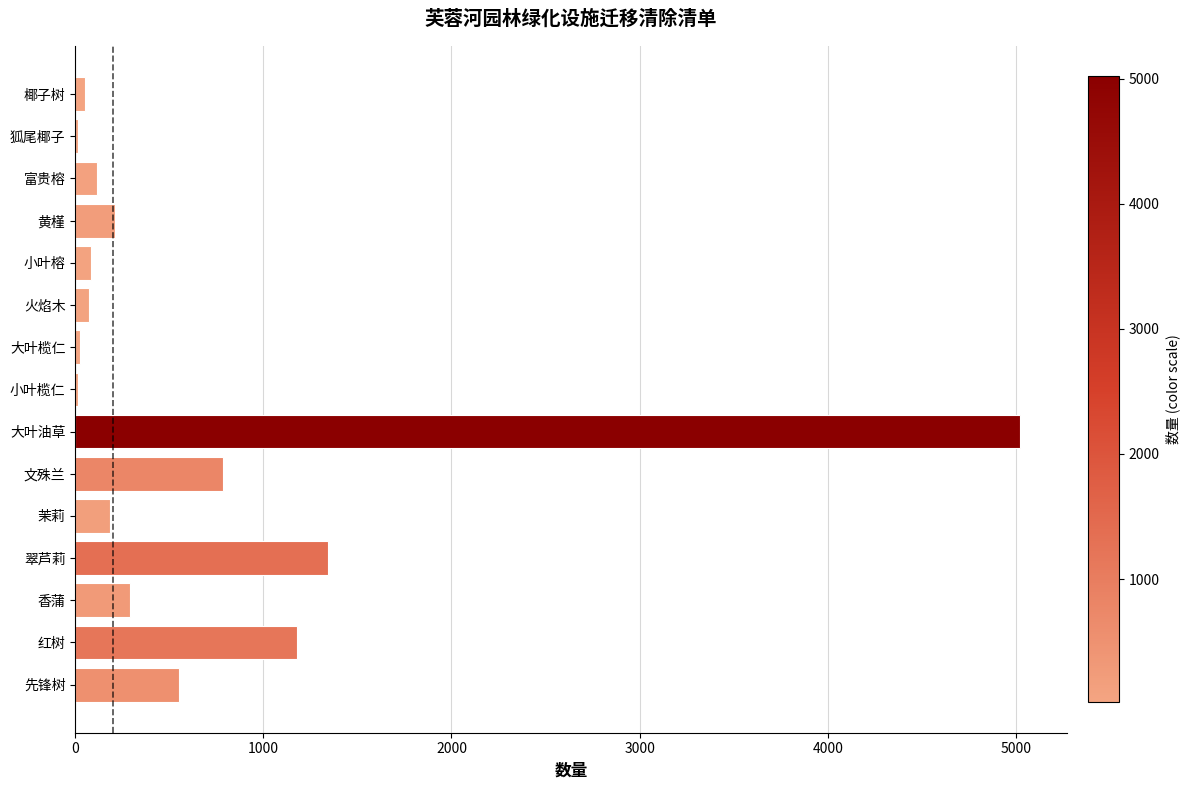

Read the value at 文殊兰.

786.9